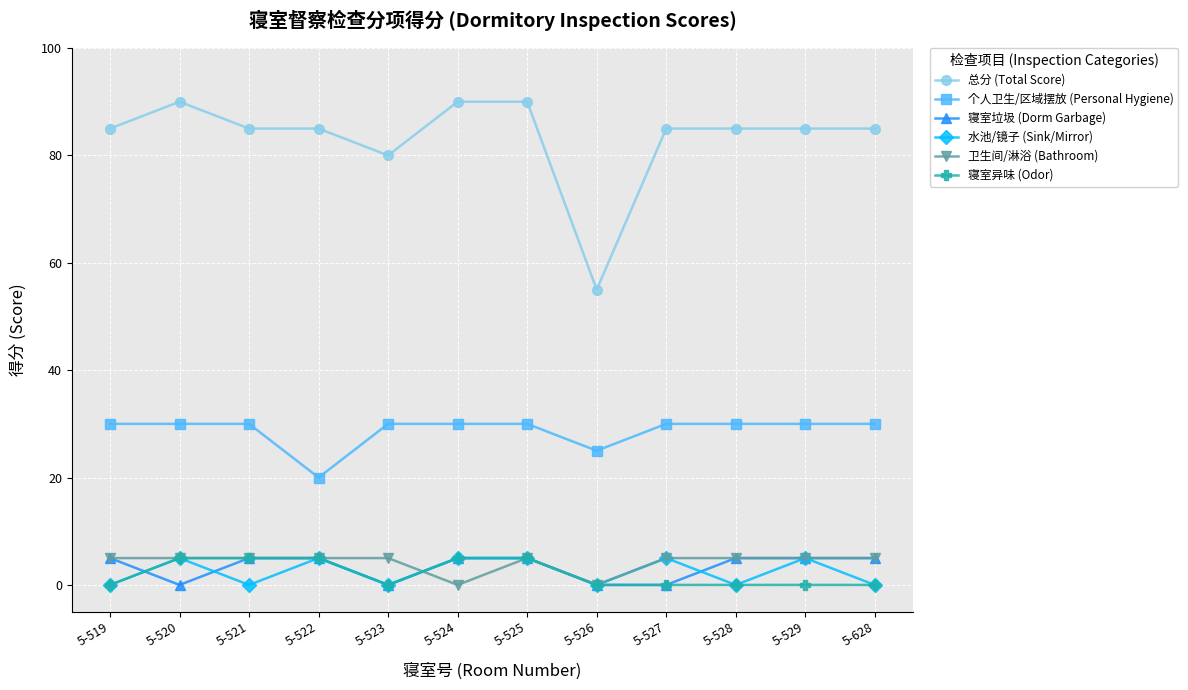

True or false: 总分 (Total Score) and 寝室异味 (Odor) intersect in this chart.

False